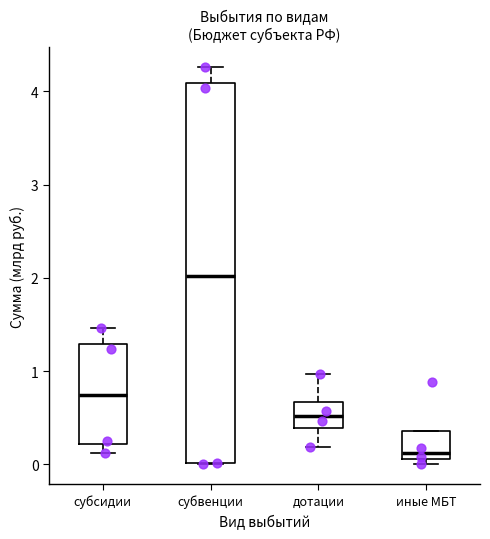

Which box's median line is the lowest?

иные МБТ